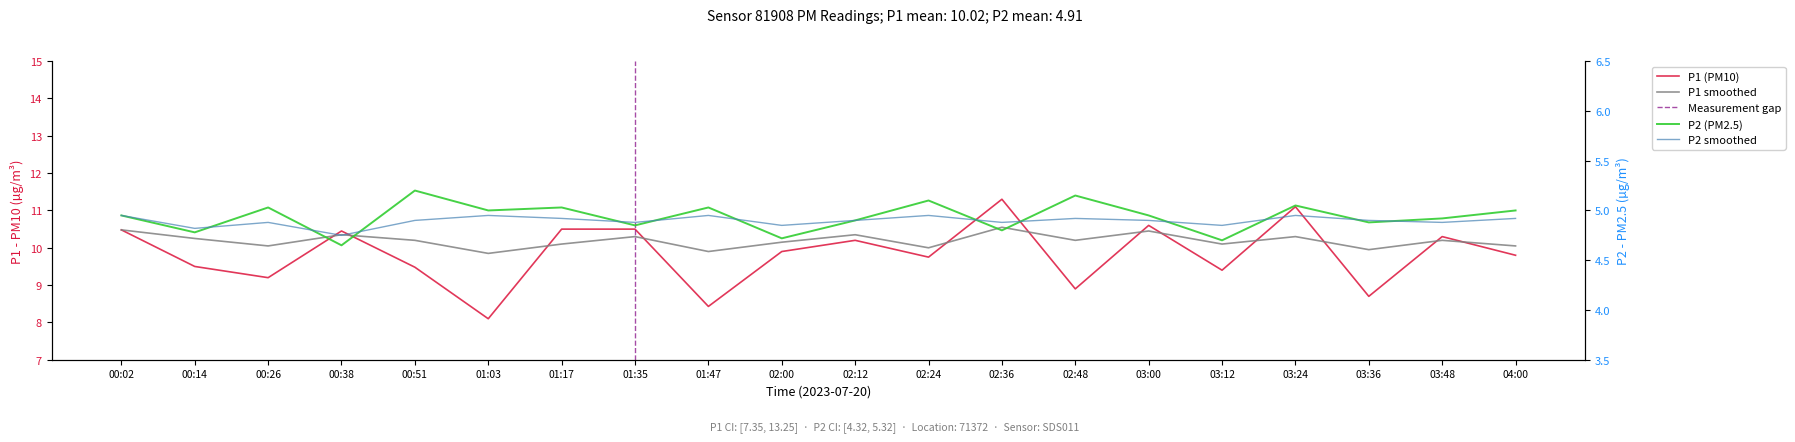

Reading right to left, transcribe all the data shown in this chart.

P1: 9.8	10.3	8.7	11.1	9.4	10.6	8.9	11.3	9.8	10.2	9.9	8.4	10.5	10.5	8.1	9.5	10.4	9.2	9.5	10.5
P2: 5.0	4.9	4.9	5.0	4.7	5.0	5.2	4.8	5.1	4.9	4.7	5.0	4.8	5.0	5.0	5.2	4.7	5.0	4.8	5.0
P1_smooth: 10.1	10.2	9.9	10.3	10.1	10.4	10.2	10.6	10.0	10.3	10.2	9.9	10.3	10.1	9.8	10.2	10.3	10.1	10.2	10.5
P2_smooth: 4.9	4.9	4.9	5.0	4.8	4.9	4.9	4.9	5.0	4.9	4.8	5.0	4.9	4.9	5.0	4.9	4.8	4.9	4.8	5.0